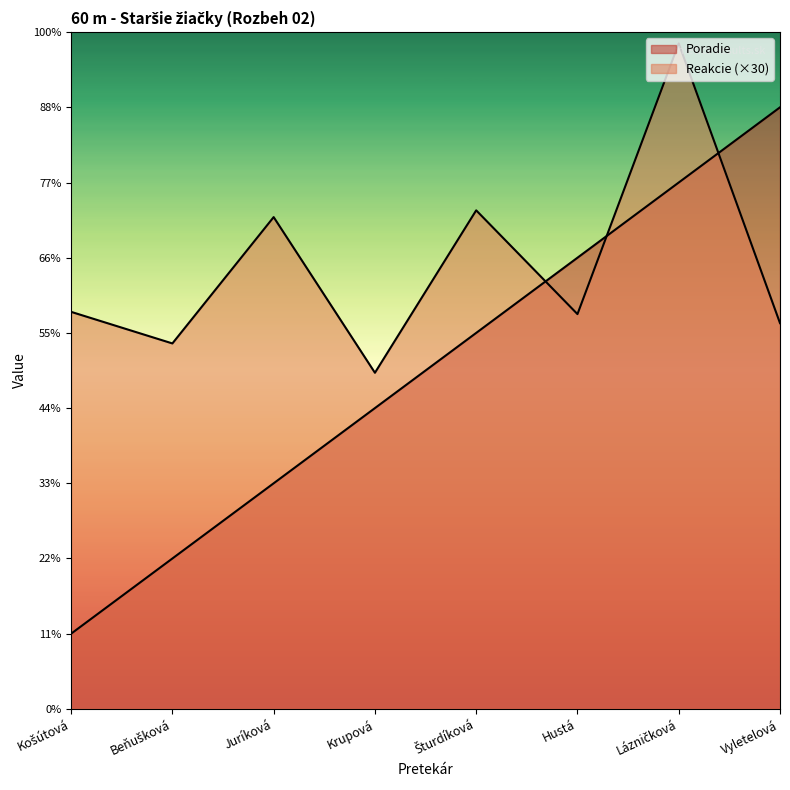

Where do Reakcie and Poradie first cross each other?

Šturdíková and Hustá